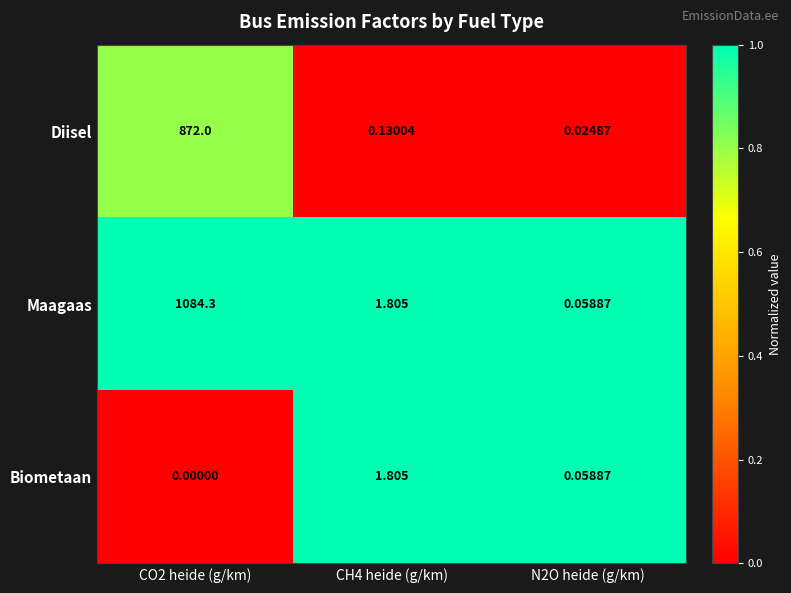

At how many categories does at least one series exceed 0?

3